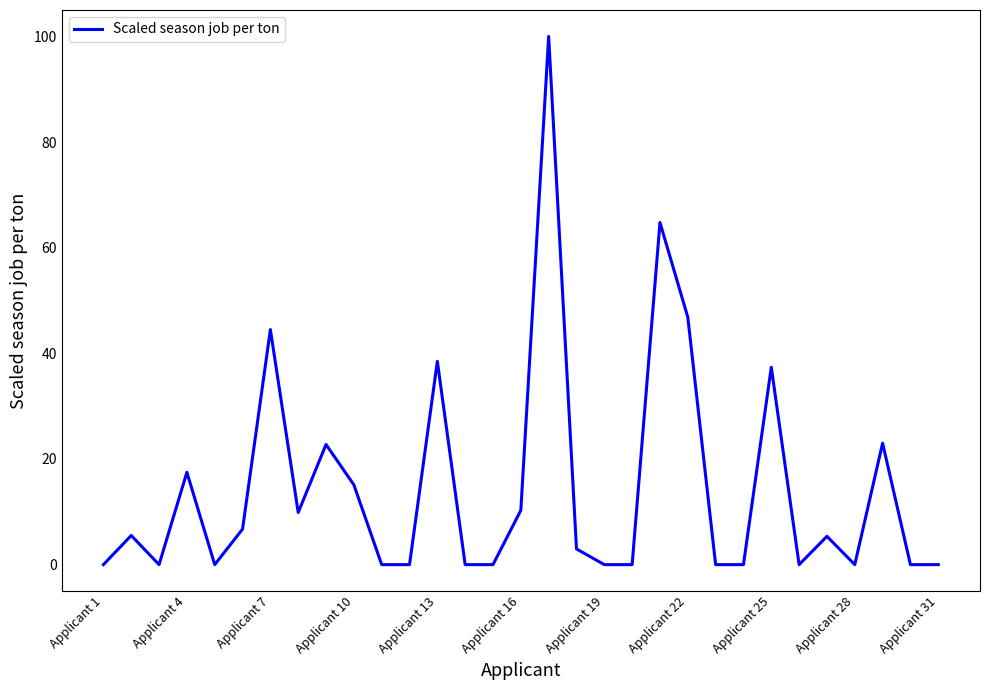

What is the maximum value shown in the chart?

100.0